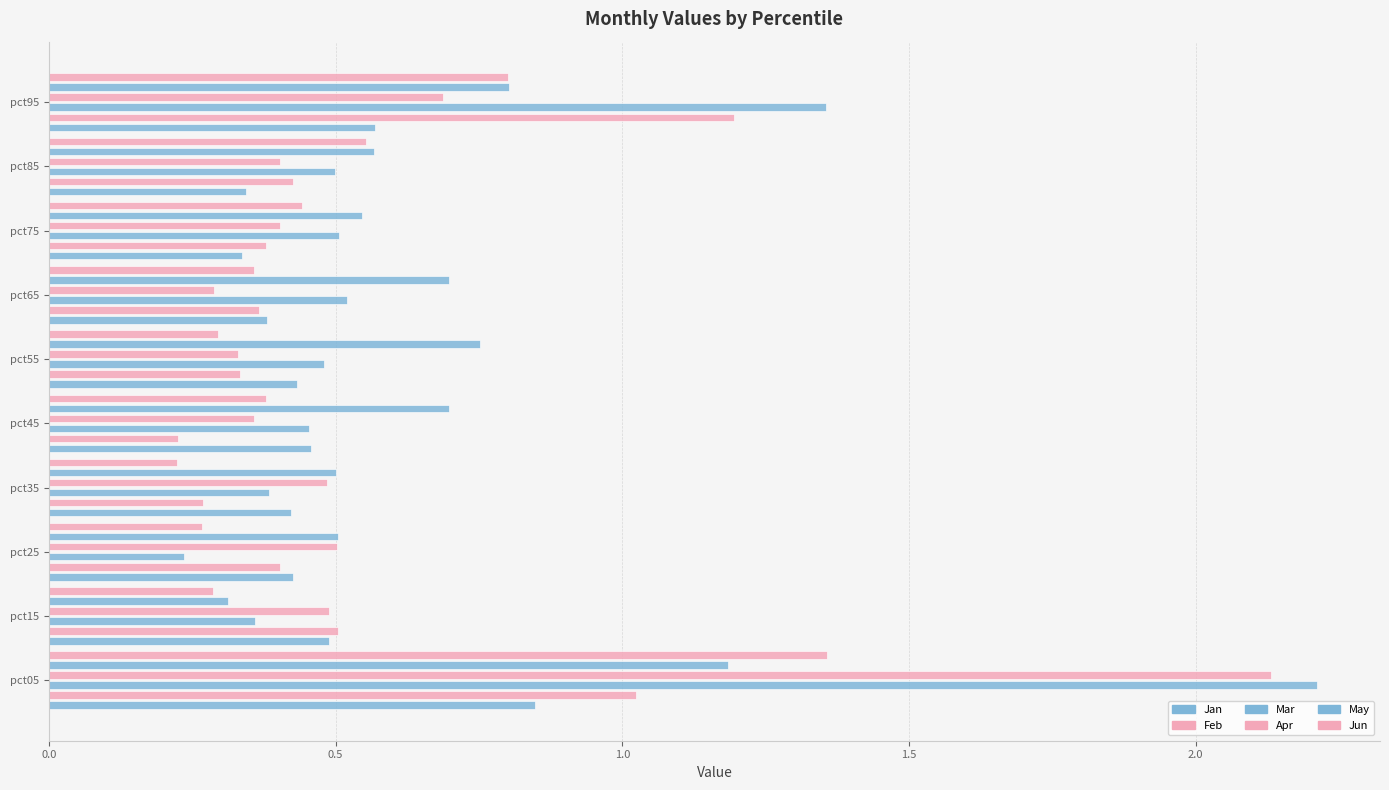

How many Mar values are between 0 and 1?

8